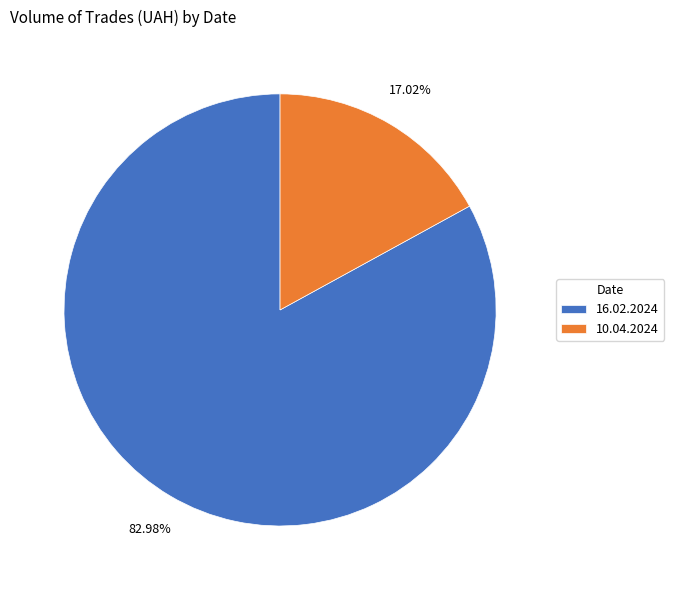

Does 10.04.2024 represent more than half of the total?

No